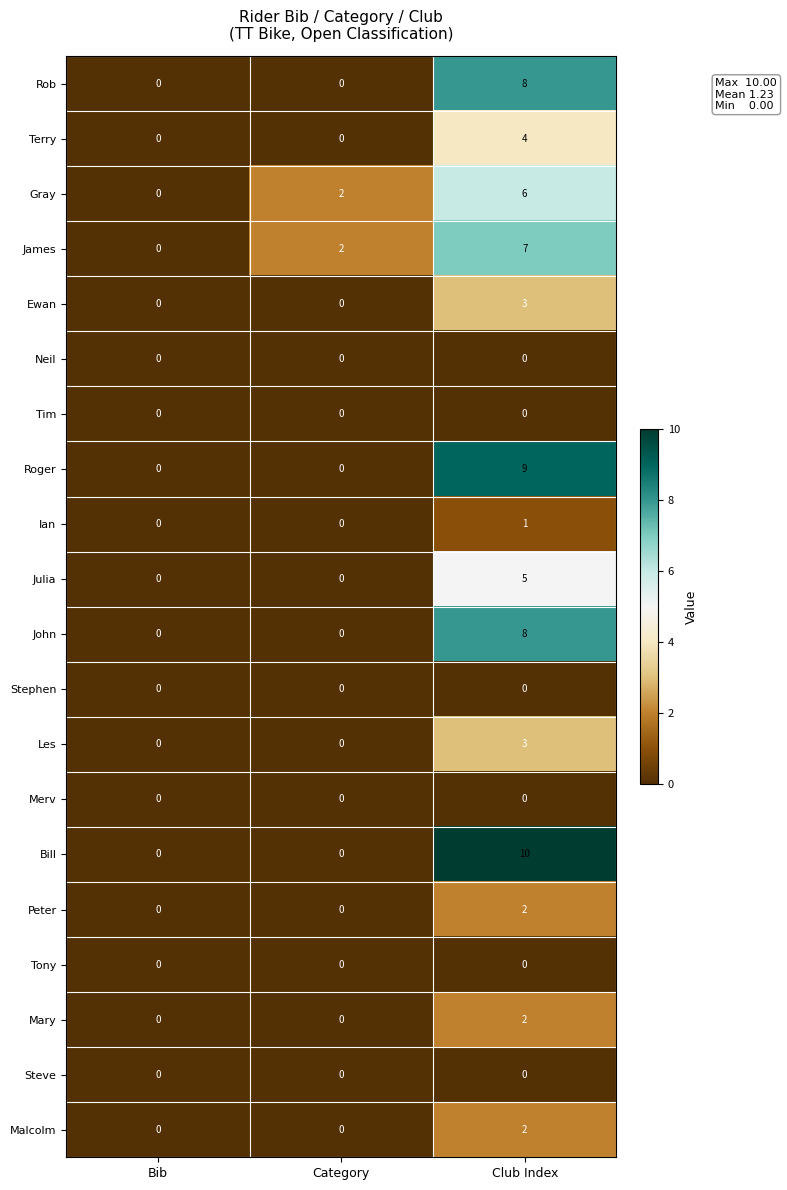

The value of Les at Category is 0. True or false?

True